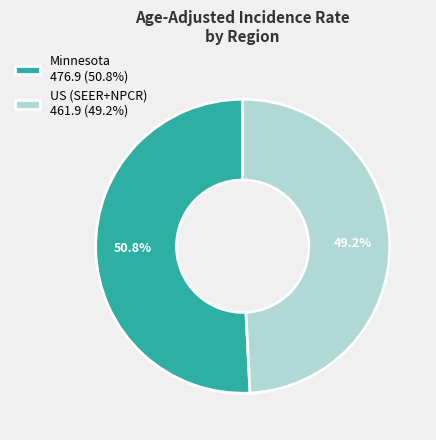

To the nearest percent, what is the difference between the largest and smallest slice percentages?

2%